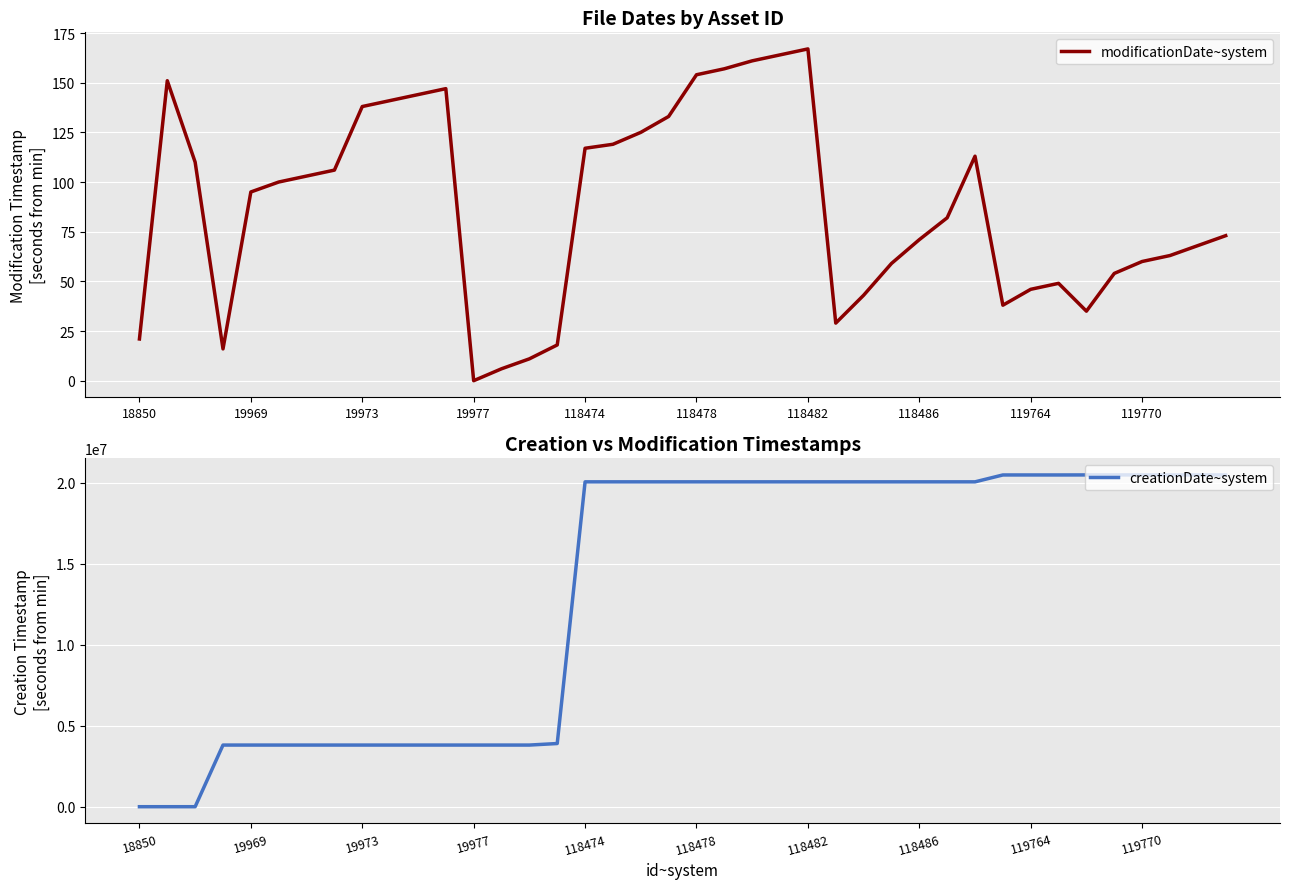

What is the difference between the maximum and minimum values in the modificationDate~system series?

167